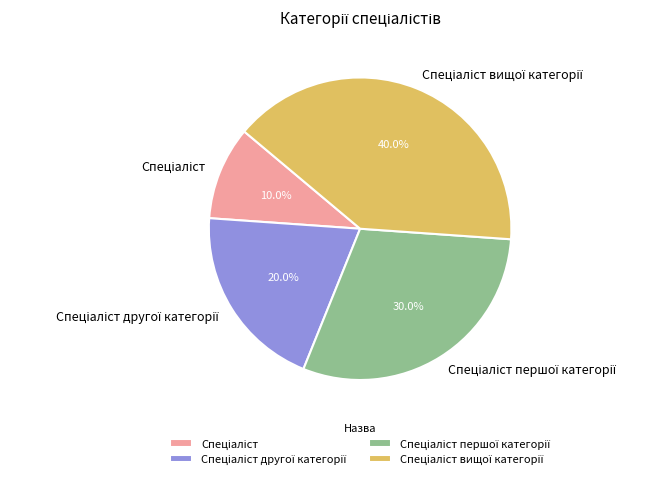

Is there a majority slice in this chart?

No